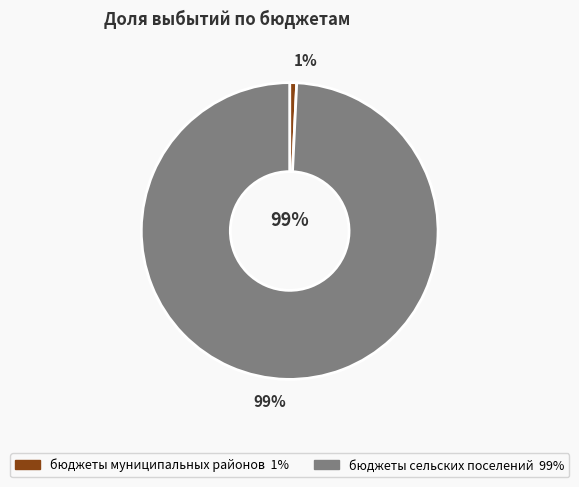

True or false: бюджеты сельских поселений accounts for 89% of the total.

False